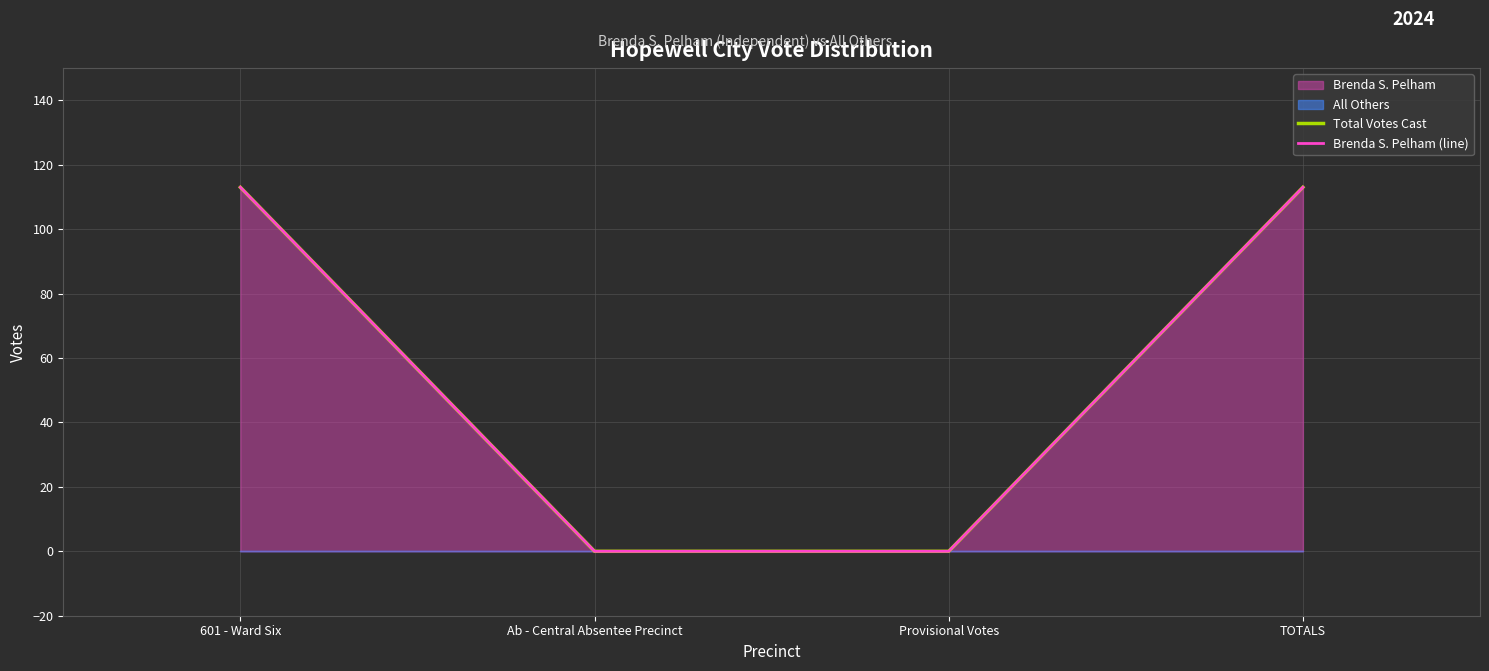

What is the total value across all series at 601 - Ward Six?

226